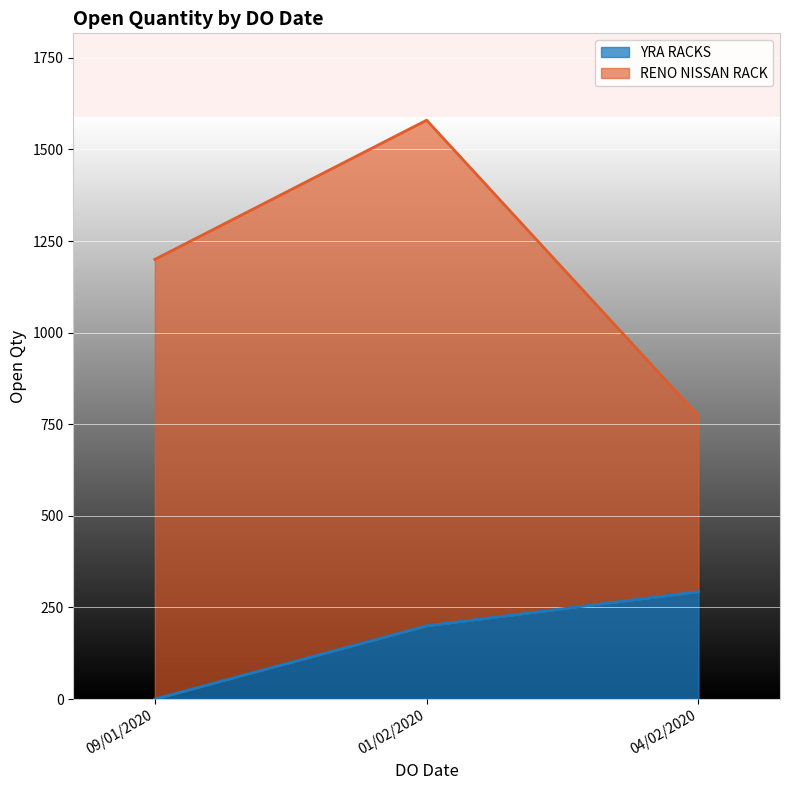

What is the difference between the maximum and minimum values in the YRA RACKS series?

293